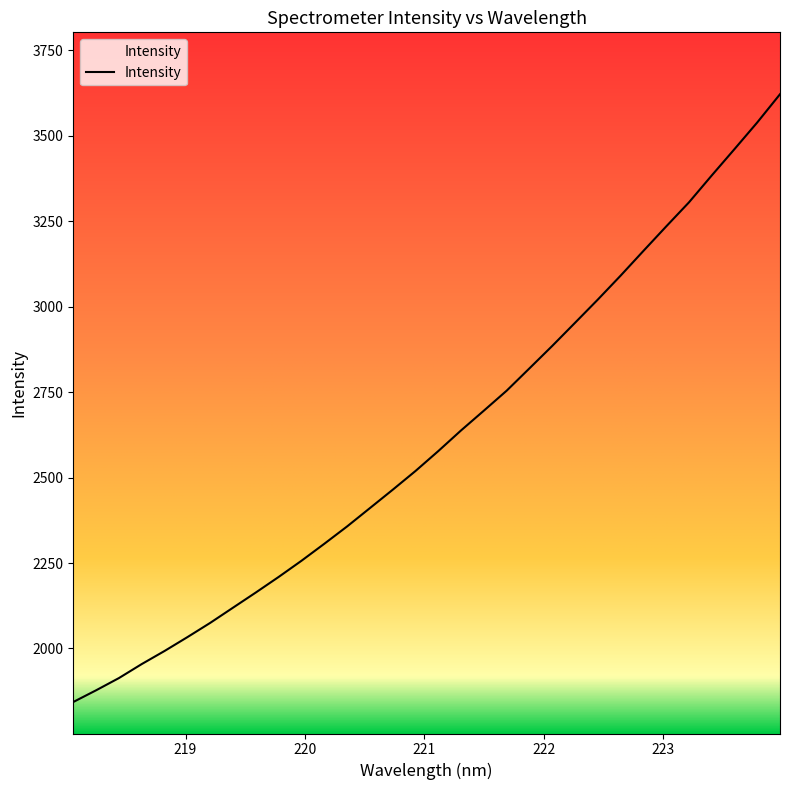

What is the minimum value shown in the chart?

1843.3